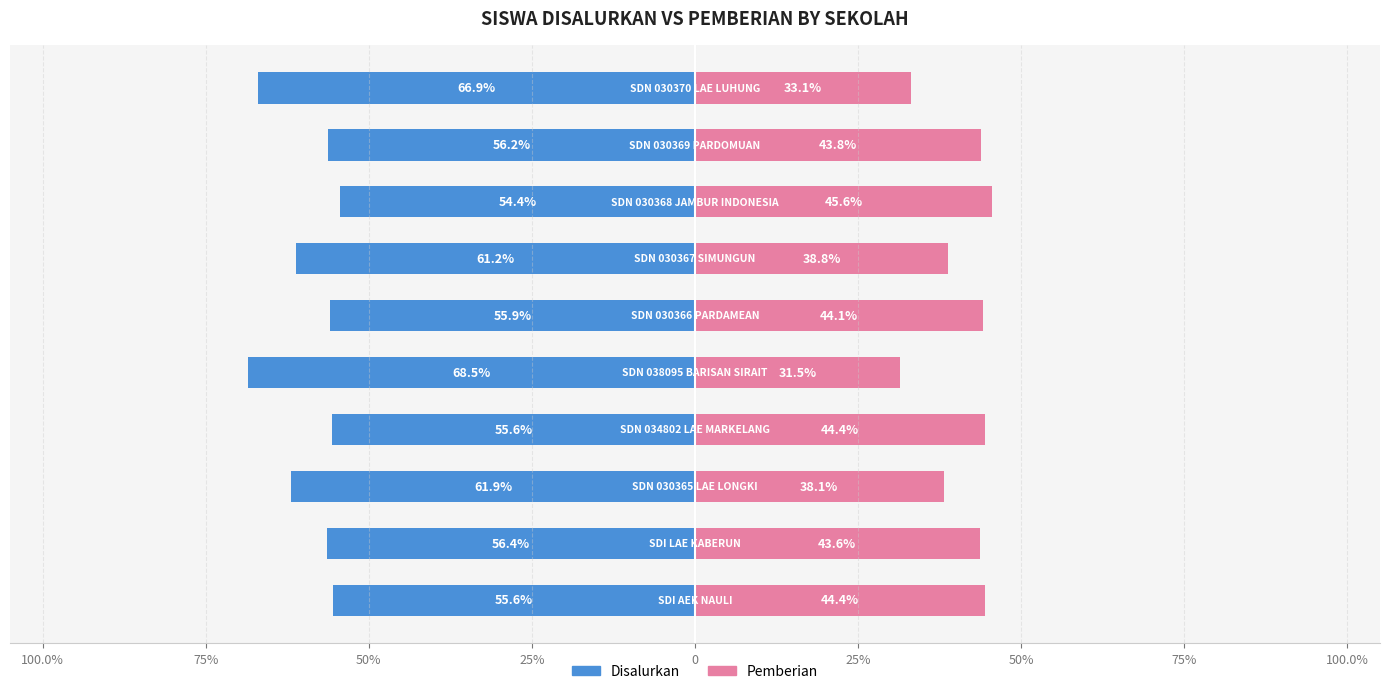

How many distinct data groups are displayed?

2